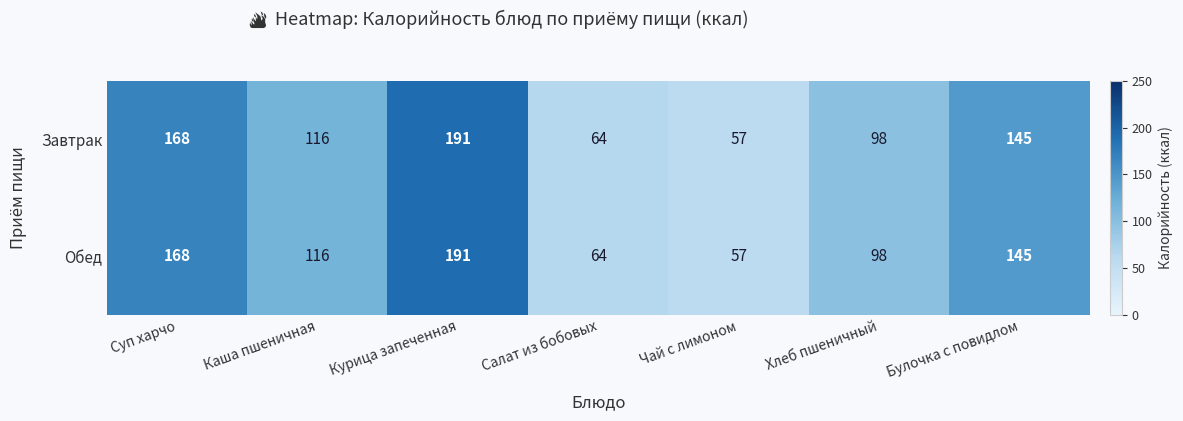

Reading right to left, extract all data points from this chart.

Завтрак: Булочка с повидлом=145	Хлеб пшеничный=98	Чай с лимоном=57	Салат из бобовых=64	Курица запеченная=191	Каша пшеничная=116	Суп харчо=168
Обед: Булочка с повидлом=145	Хлеб пшеничный=98	Чай с лимоном=57	Салат из бобовых=64	Курица запеченная=191	Каша пшеничная=116	Суп харчо=168